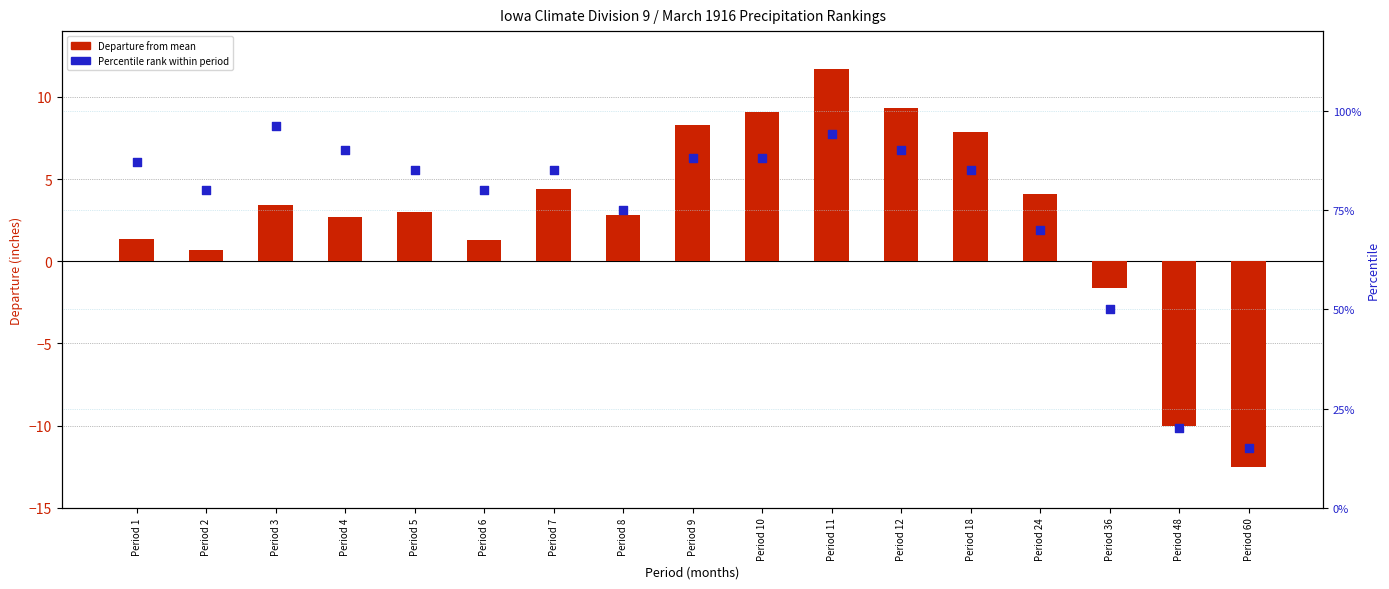

Which series contains the lowest Y value?

Departure from Mean (in)